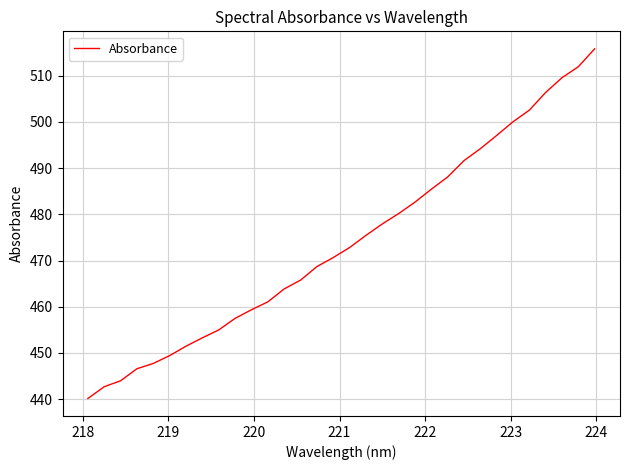

What is the minimum value shown in the chart?

440.1